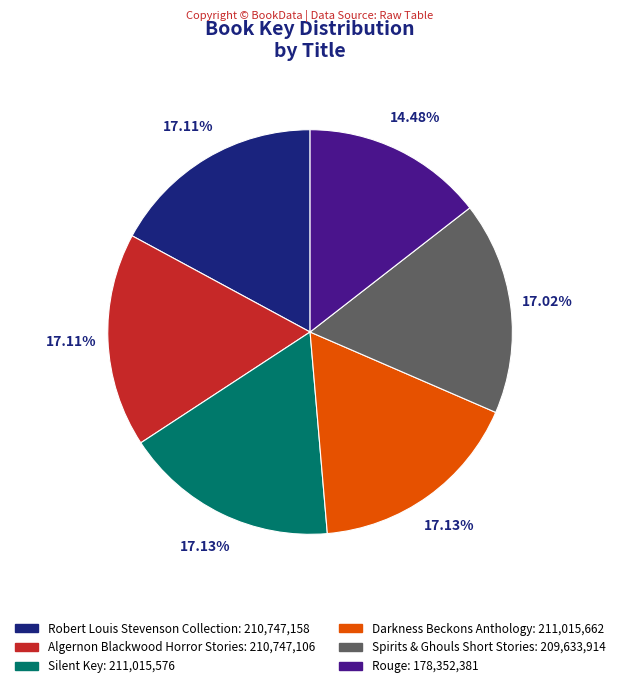

To the nearest percent, what is the average slice percentage?

17%